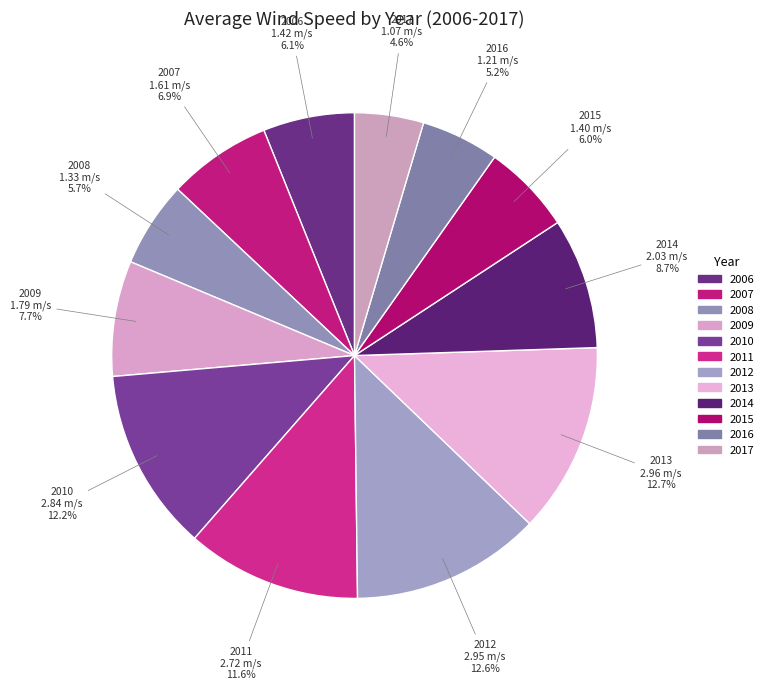

To the nearest percent, what is the combined percentage of 2009 and 2011?

19%